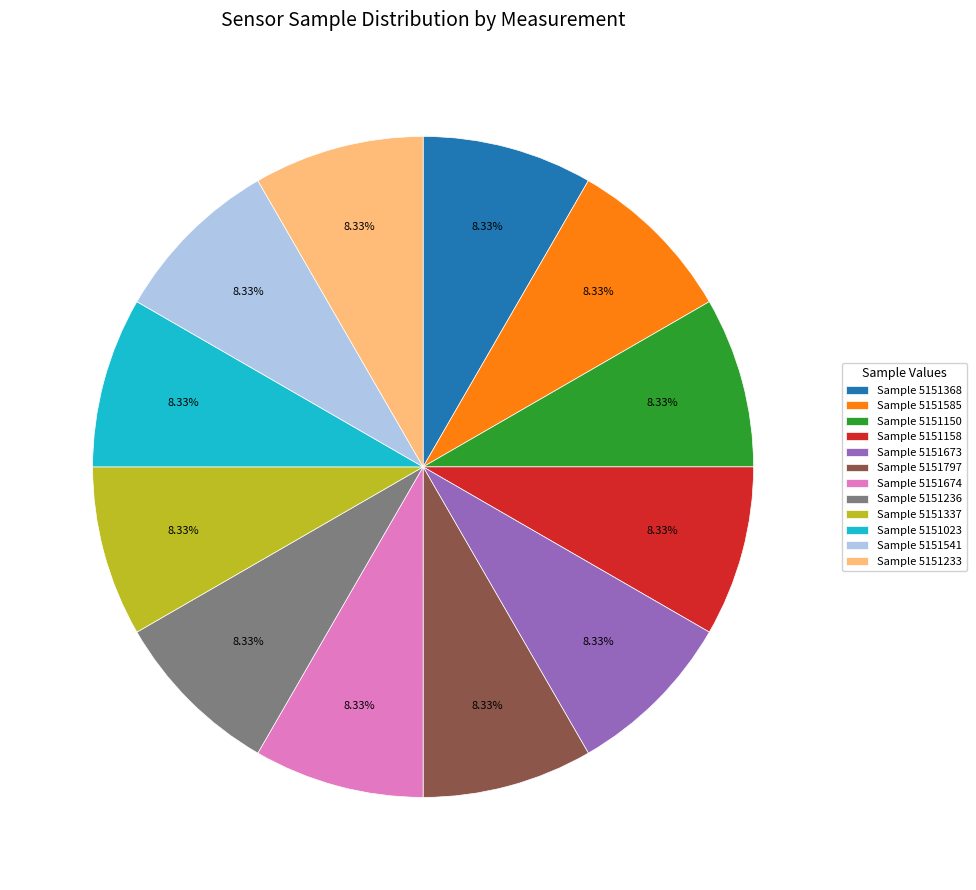

Is there any slice that represents more than half of the pie?

No